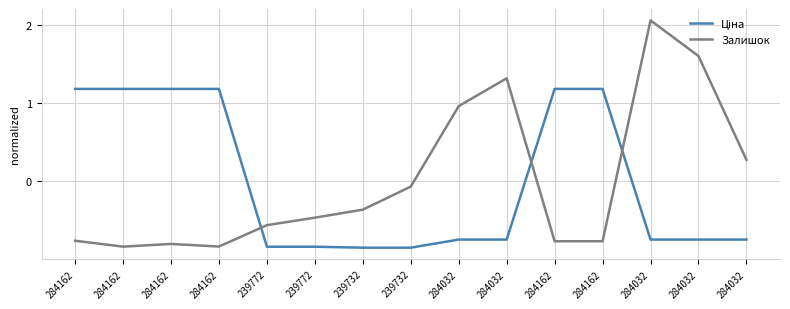

How many lines are shown in the chart?

2